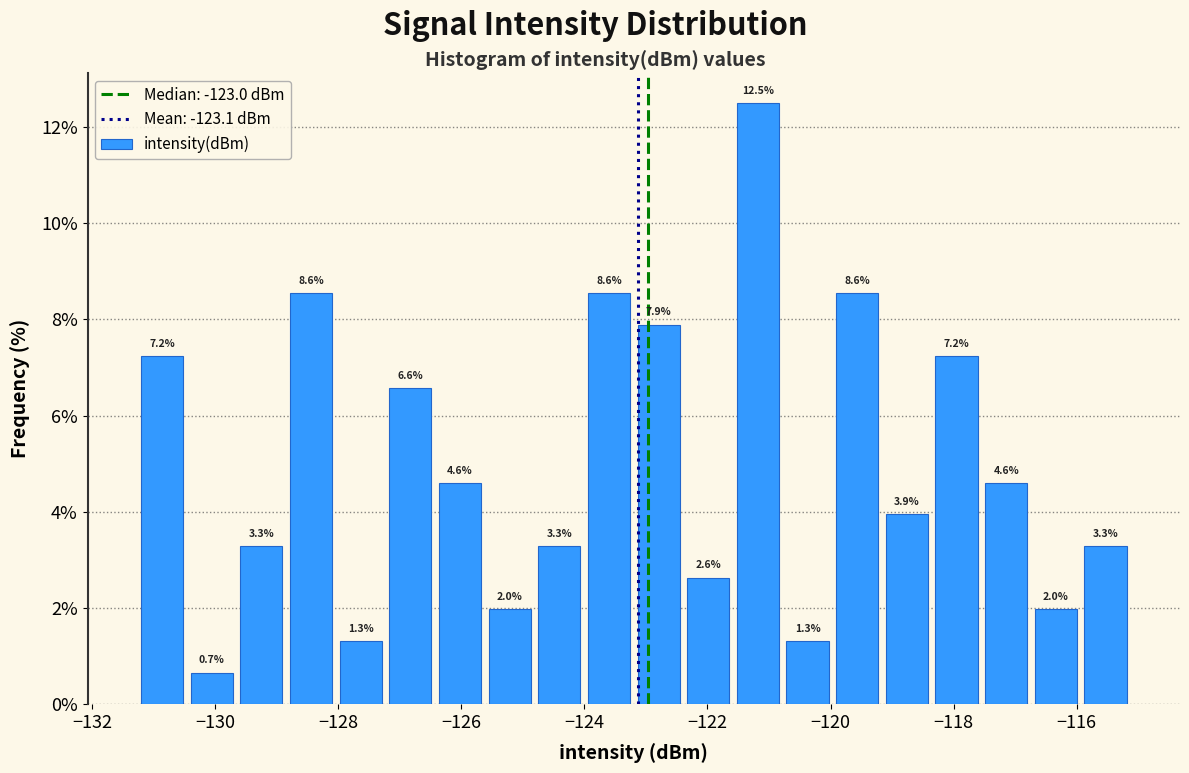

Over which range of the x-axis is the bar tallest?

-121.6 to -120.8